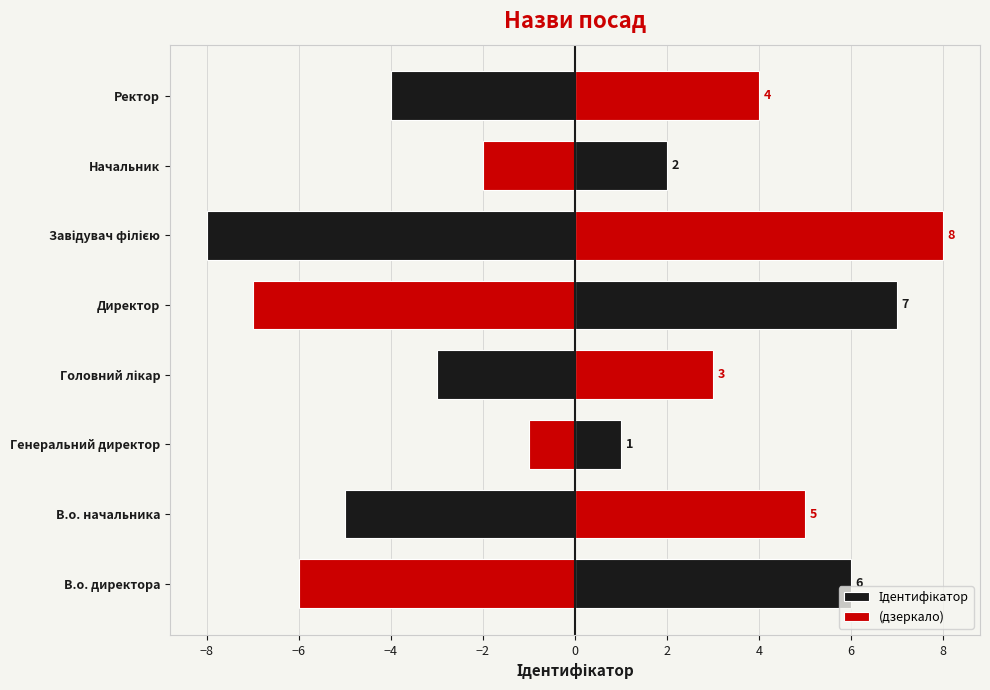

The (дзеркало) series shows -3 at В.о. начальника. True or false?

False